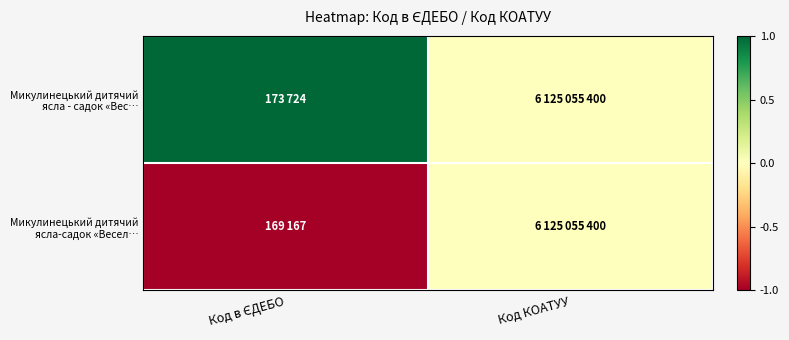

How many data points does each series have?

2